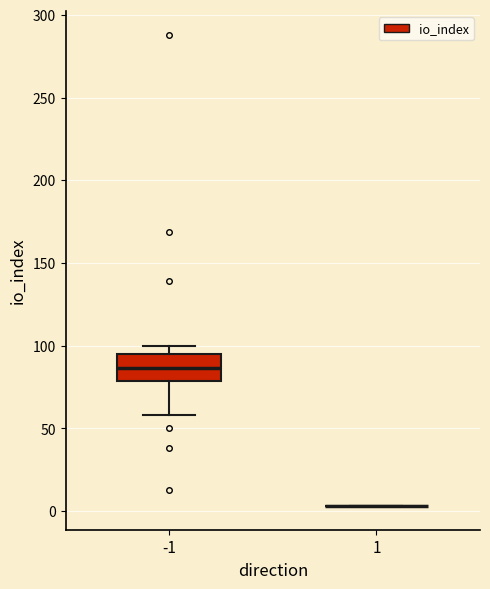

Reading left to right, transcribe this box plot: for each box, give where its median line is, the range the box spans, and where its two whiskers end, as read against the y-axis. The values are not printed on the chart, so give them approximately, as read against the axis.

-1: median 85, box 80 to 95, whiskers 60 to 100
1: box collapsed to a line at 5, whiskers 5 to 5